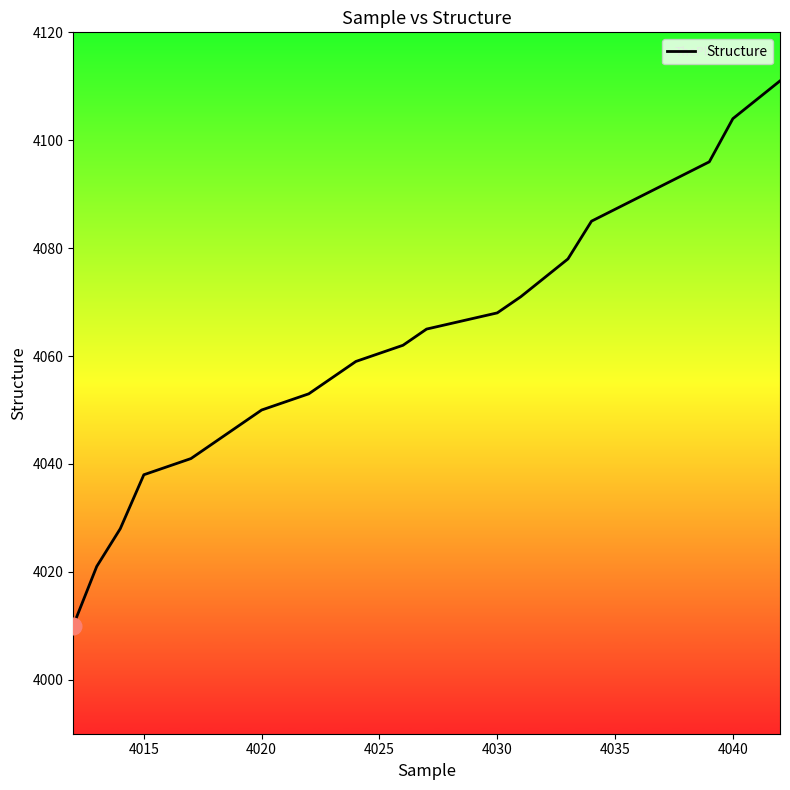

What is the smallest value displayed?

4010